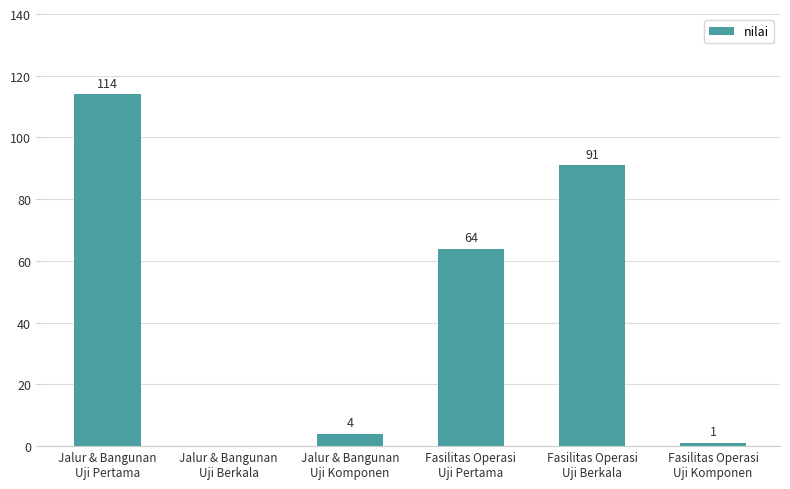

How many data points does each series have?

6